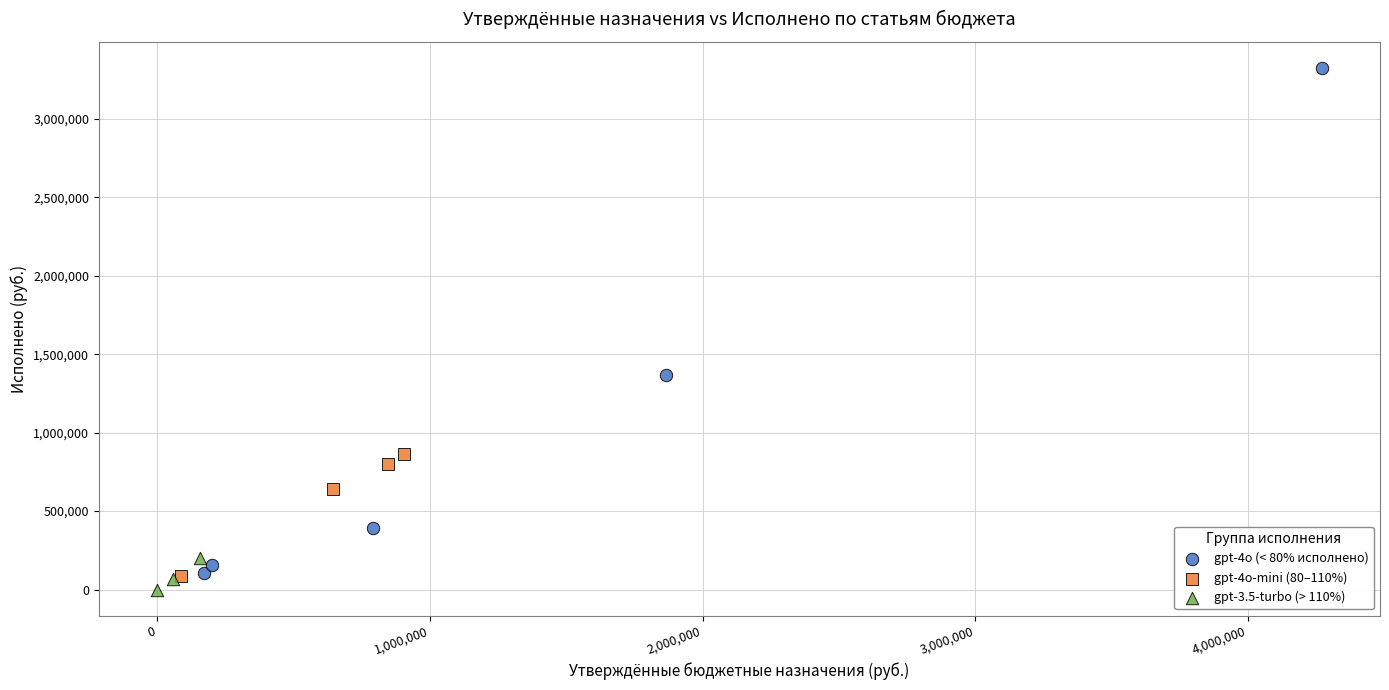

What are all the series names shown in the legend?

gpt-4o (< 80% исполнено), gpt-4o-mini (80–110%), gpt-3.5-turbo (> 110%)